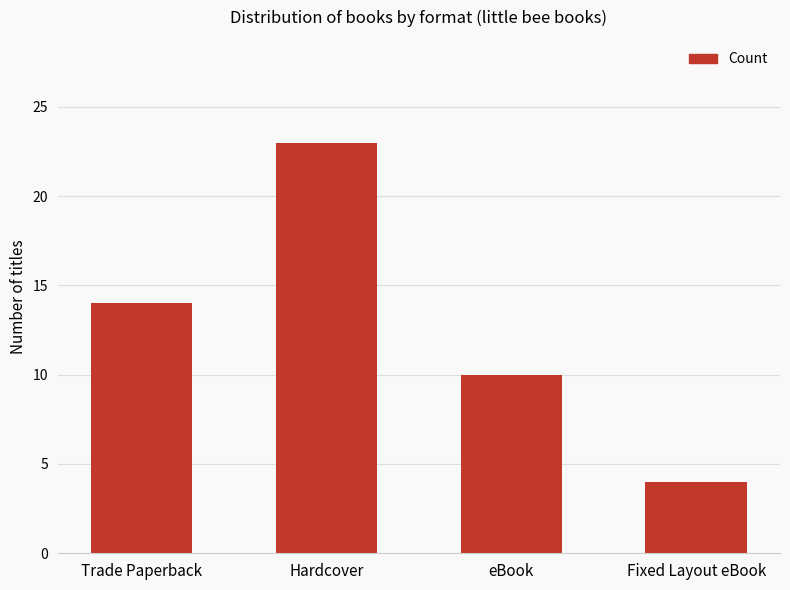

What is the change in value from Trade Paperback to Fixed Layout eBook?

-10